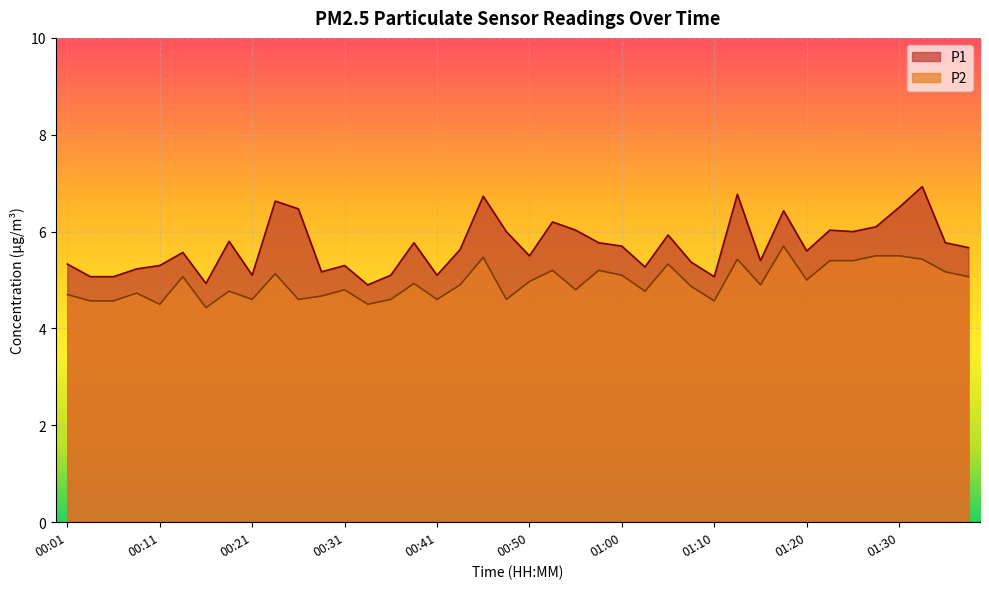

What are all the series names shown in the legend?

P1, P2